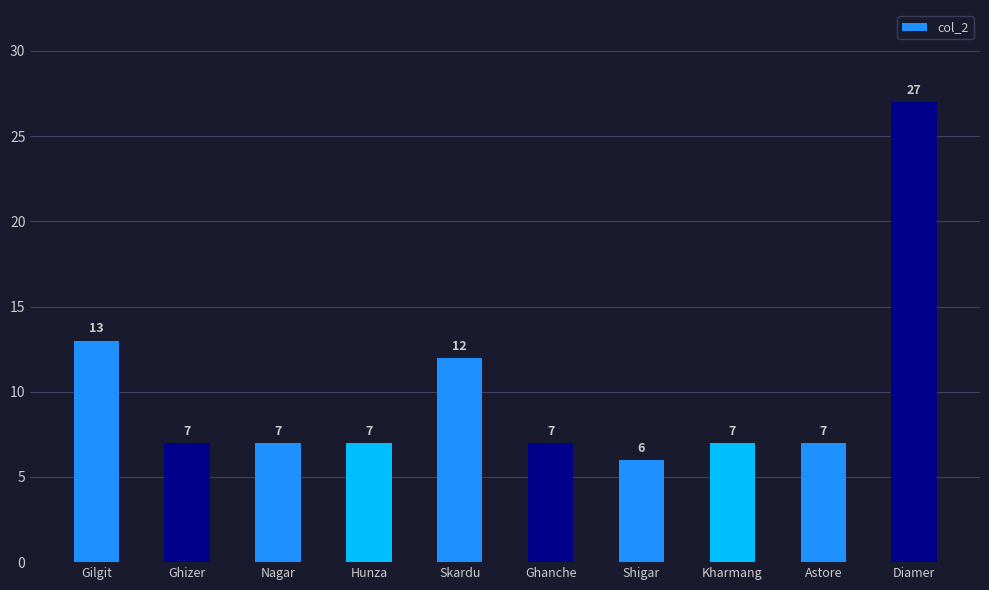

Is it true that the value at Hunza is 7?

True